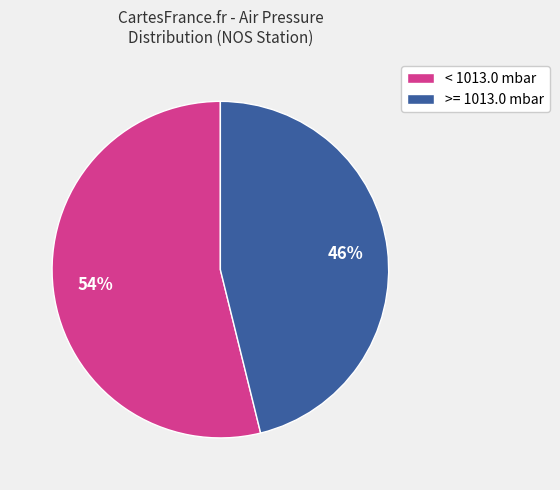

To the nearest percent, what is the average slice percentage?

50%